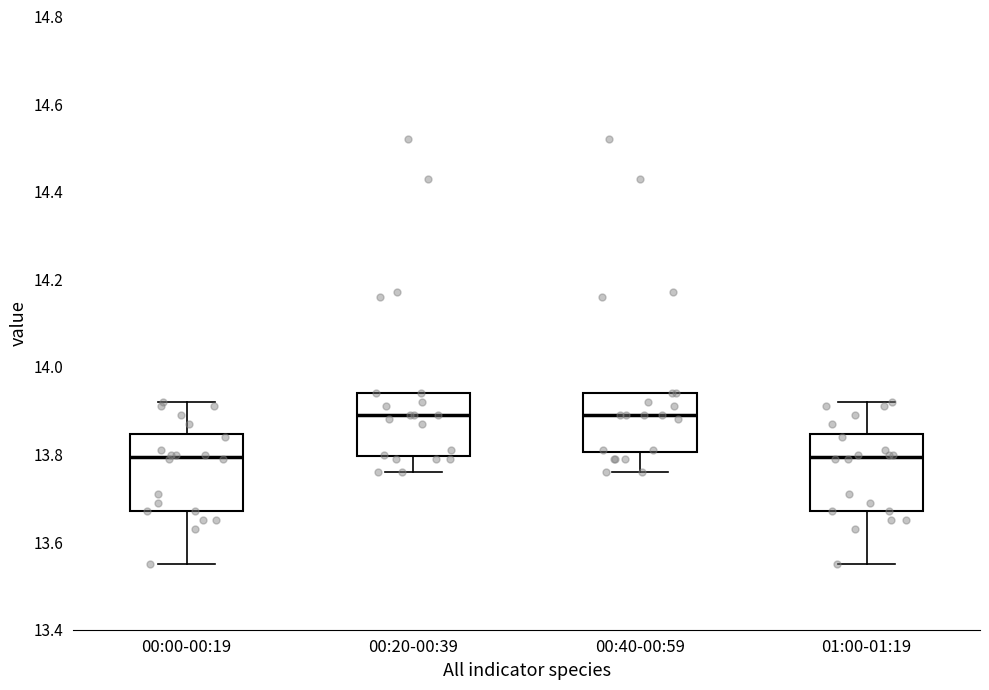

Reading left to right, transcribe this box plot: for each box, give where its median line is, the range the box spans, and where its two whiskers end, as read against the y-axis. The values are not printed on the chart, so give them approximately, as read against the axis.

00:00-00:19: median 13.80, box 13.68 to 13.84, whiskers 13.56 to 13.92
00:20-00:39: median 13.90, box 13.80 to 13.94, whiskers 13.76 to 13.94
00:40-00:59: median 13.90, box 13.80 to 13.94, whiskers 13.76 to 13.94
01:00-01:19: median 13.80, box 13.68 to 13.84, whiskers 13.56 to 13.92